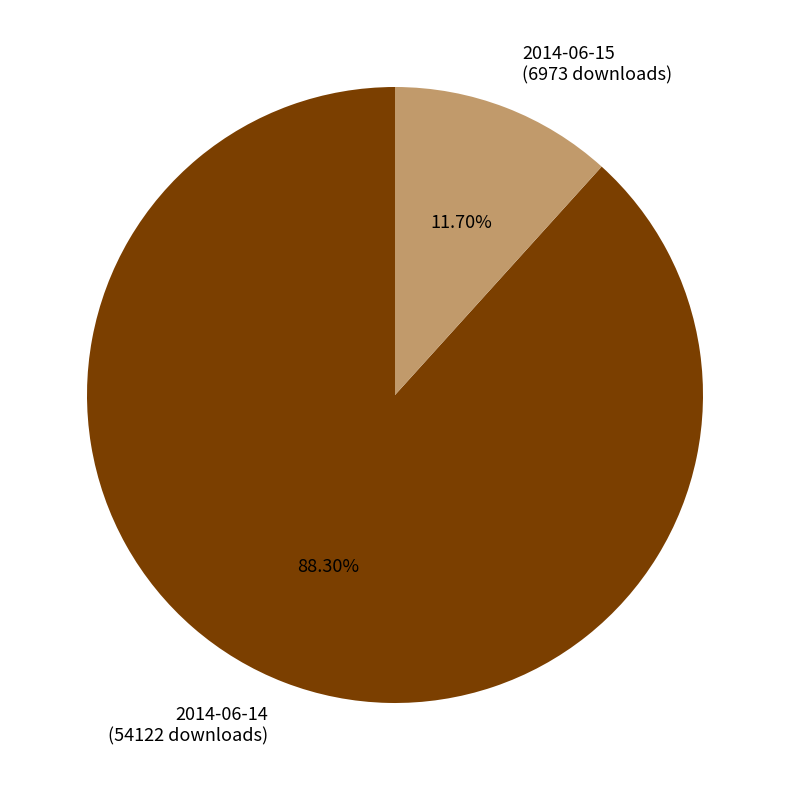

To the nearest percent, what is the difference between the 2014-06-14 and 2014-06-15 slice percentages?

77%